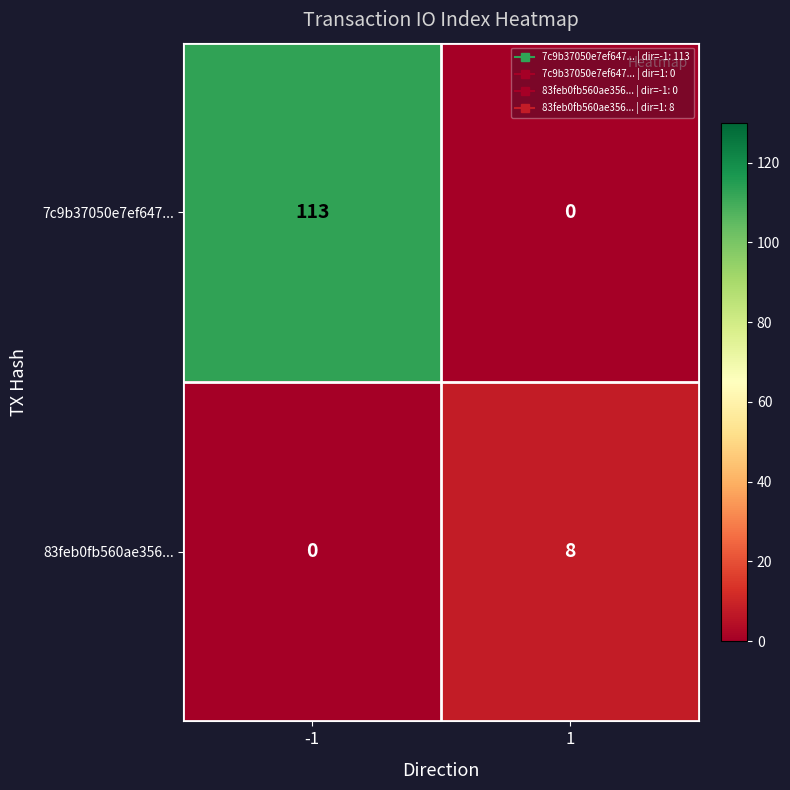

What is the total value across all series at 1?

8